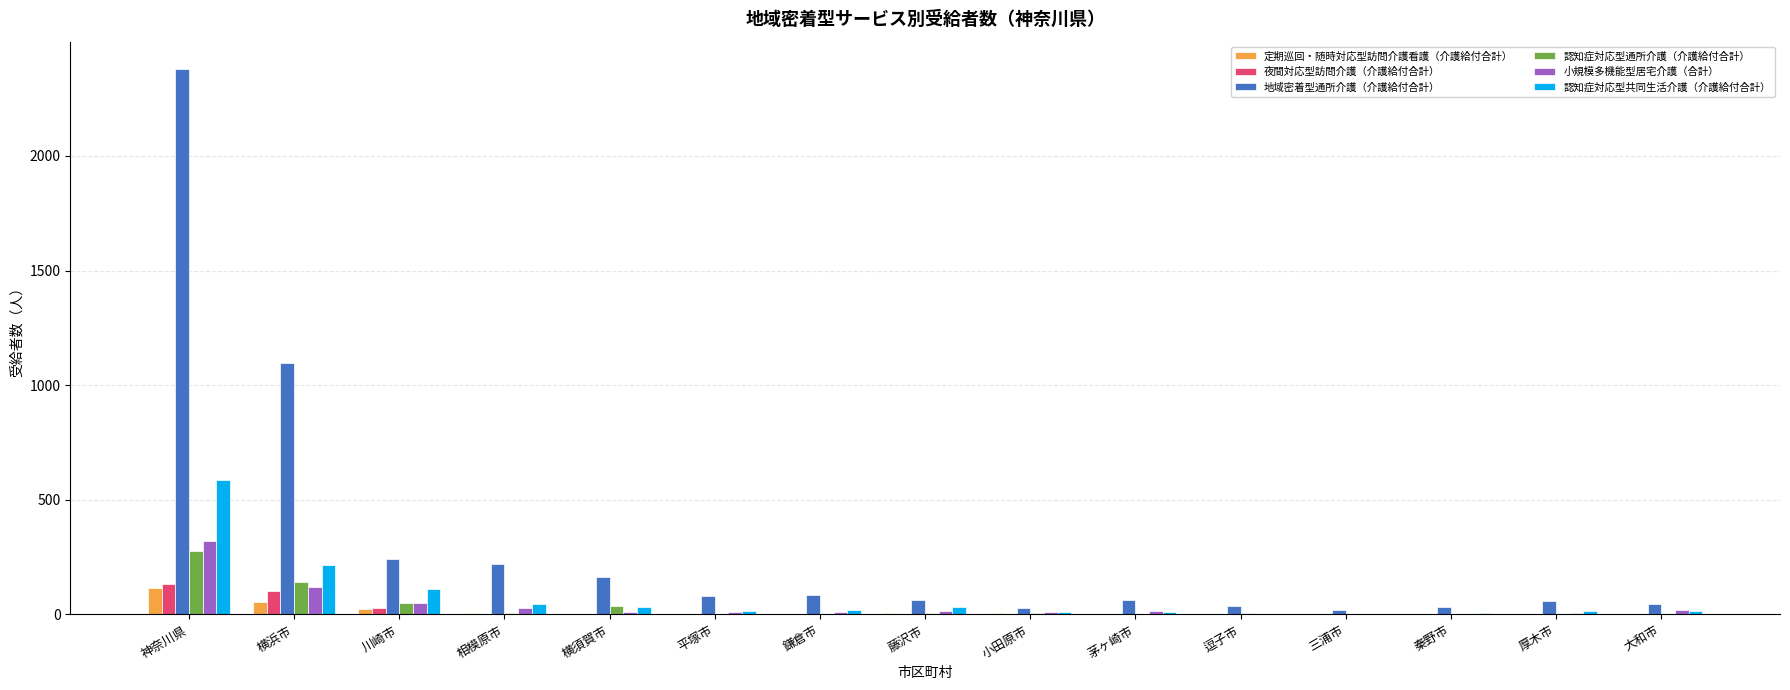

Which series has the largest total across all categories?

地域密着型通所介護（介護給付合計）